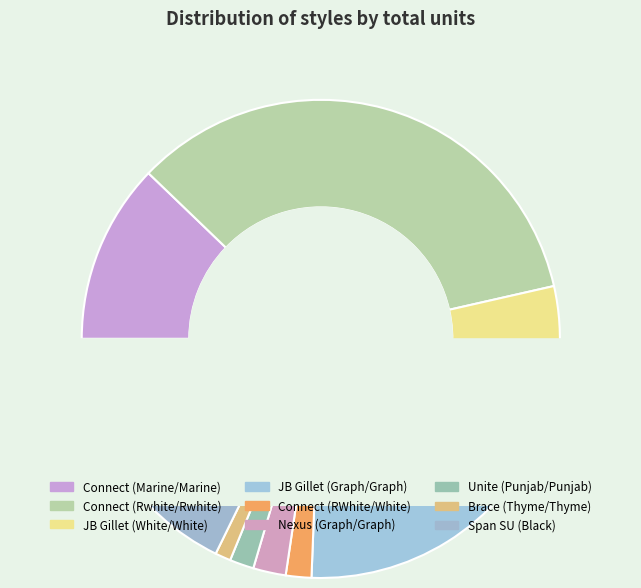

How many slices are in this pie chart?

9